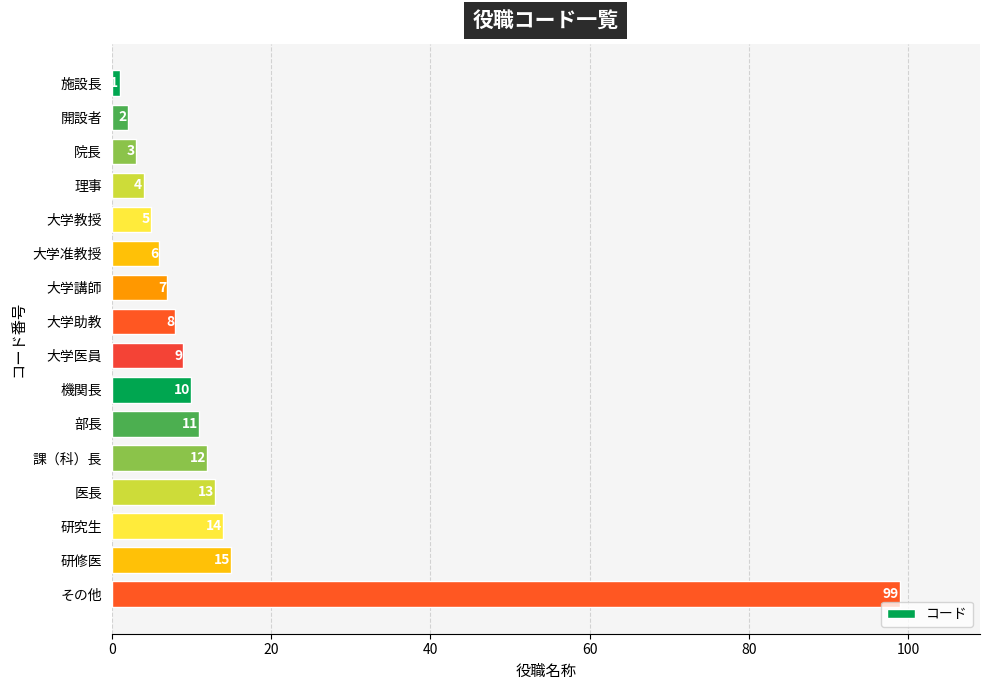

Reading top to bottom, what are all the values shown in this chart?

1	2	3	4	5	6	7	8	9	10	11	12	13	14	15	99